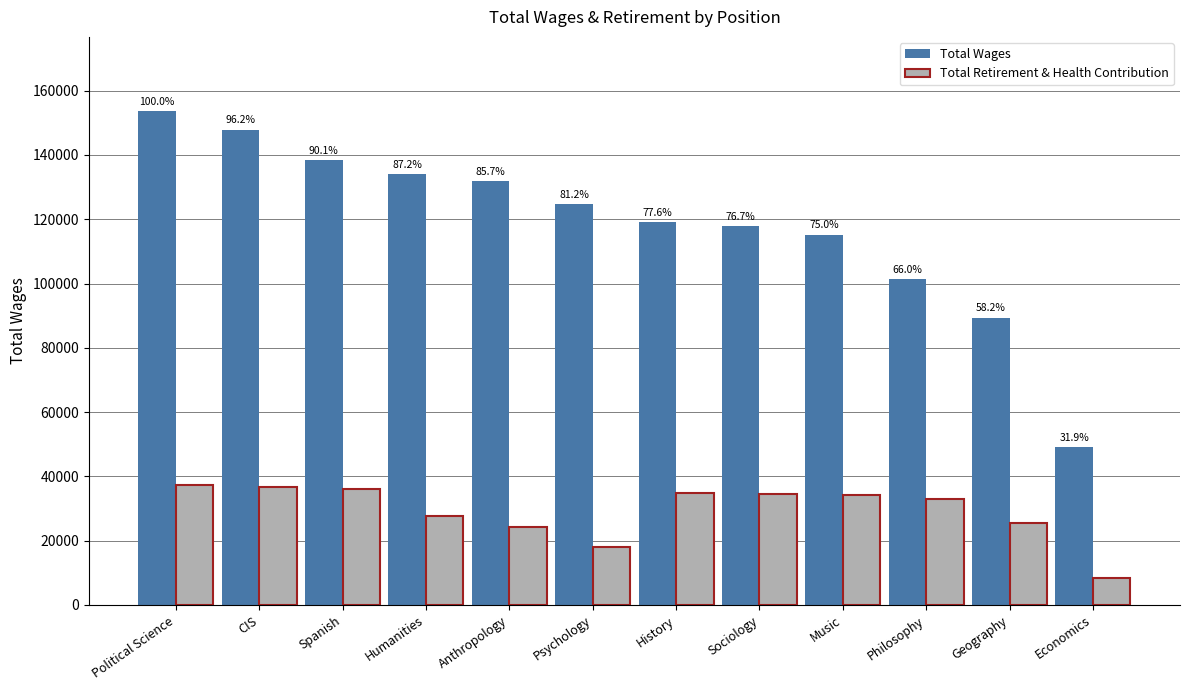

What is the total value across all series at Anthropology?

156050